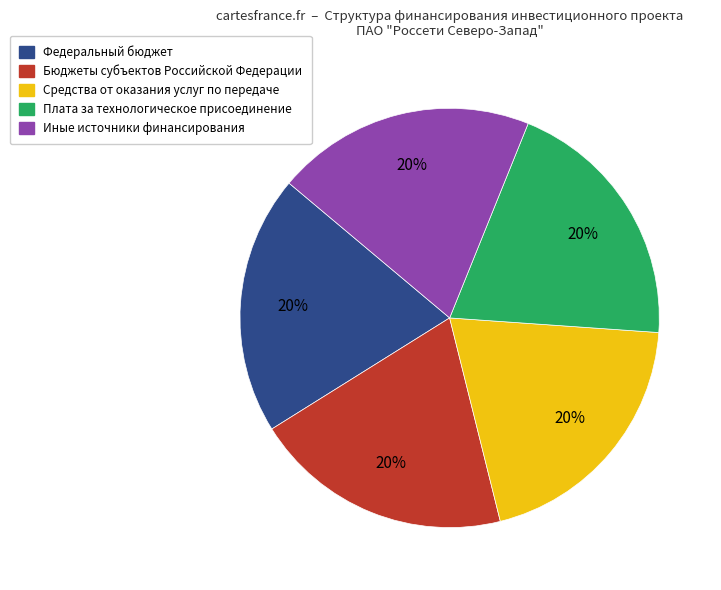

Does any single category account for the majority?

No